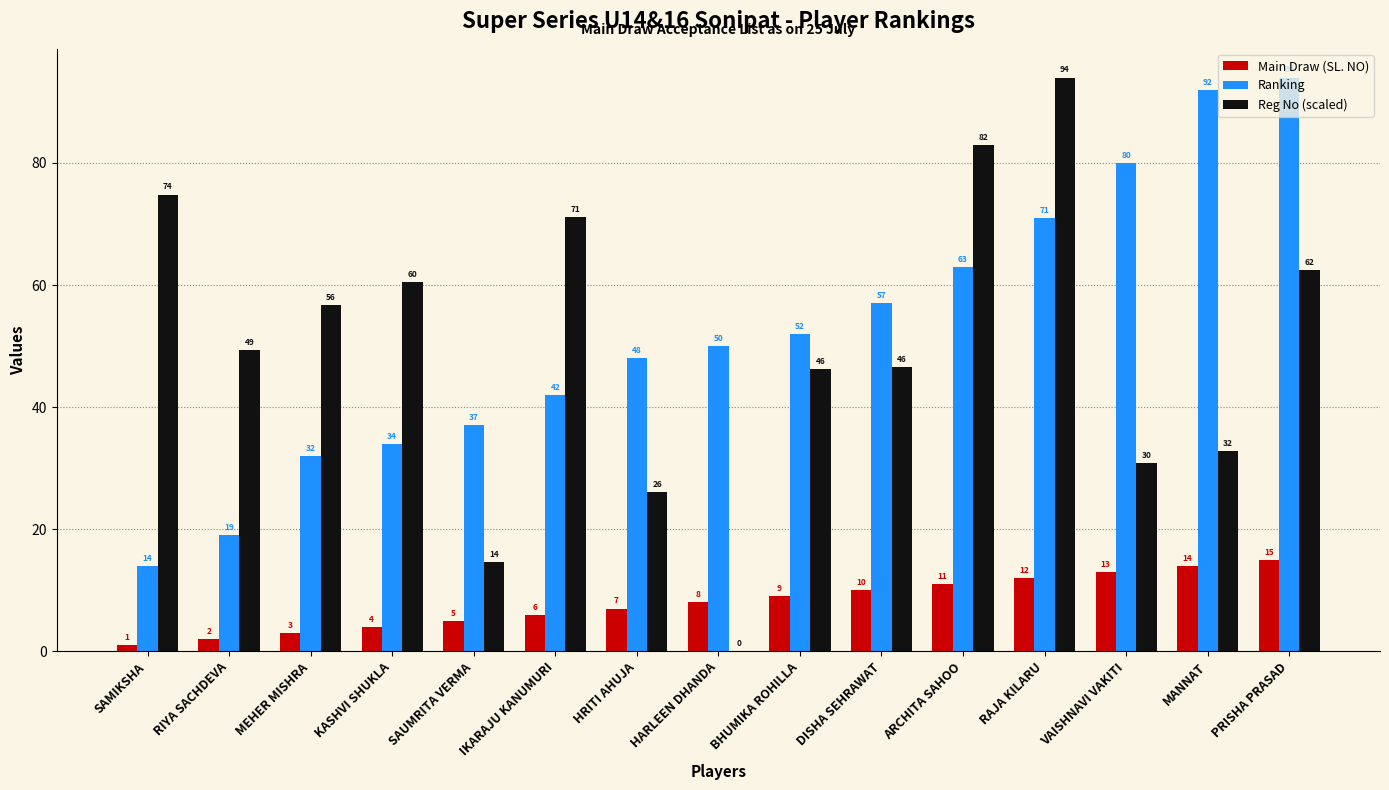

What is the highest value of the Main Draw (SL. NO) series?

15.0